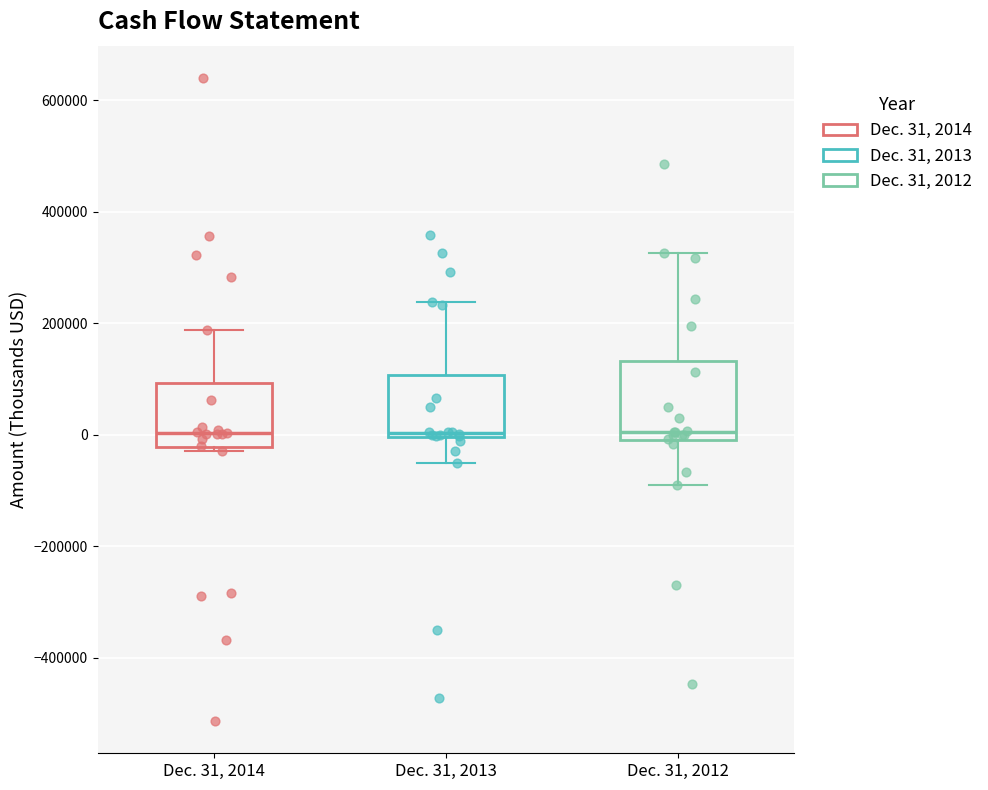

Reading left to right, transcribe this box plot: for each box, give where its median line is, the range the box spans, and where its two whiskers end, as read against the y-axis. The values are not printed on the chart, so give them approximately, as read against the axis.

Dec. 31, 2014: median 0, box -20000 to 100000, whiskers -20000 (just below the box's lower edge) to 180000
Dec. 31, 2013: median 0 (just above the box's lower edge), box 0 to 100000, whiskers -60000 to 240000
Dec. 31, 2012: median 0, box -20000 to 140000, whiskers -80000 to 320000